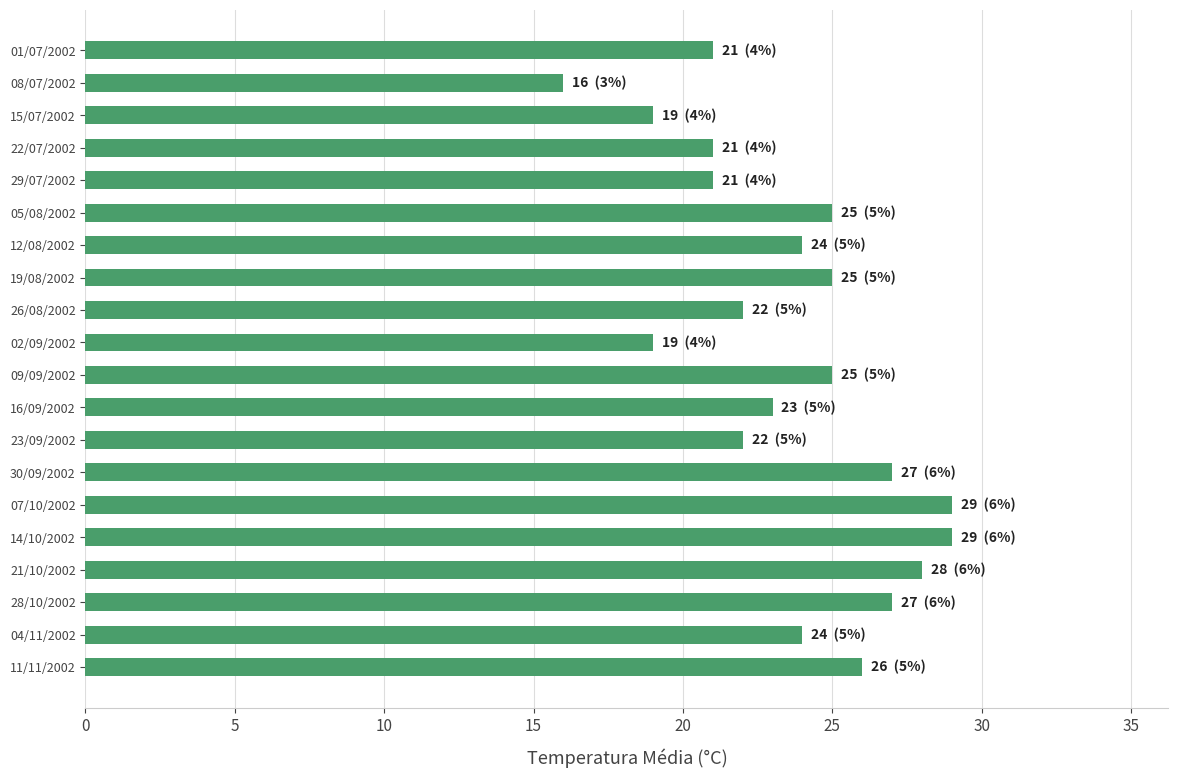

Reading top to bottom, extract all data points from this chart.

01/07/2002=21	08/07/2002=16	15/07/2002=19	22/07/2002=21	29/07/2002=21	05/08/2002=25	12/08/2002=24	19/08/2002=25	26/08/2002=22	02/09/2002=19	09/09/2002=25	16/09/2002=23	23/09/2002=22	30/09/2002=27	07/10/2002=29	14/10/2002=29	21/10/2002=28	28/10/2002=27	04/11/2002=24	11/11/2002=26